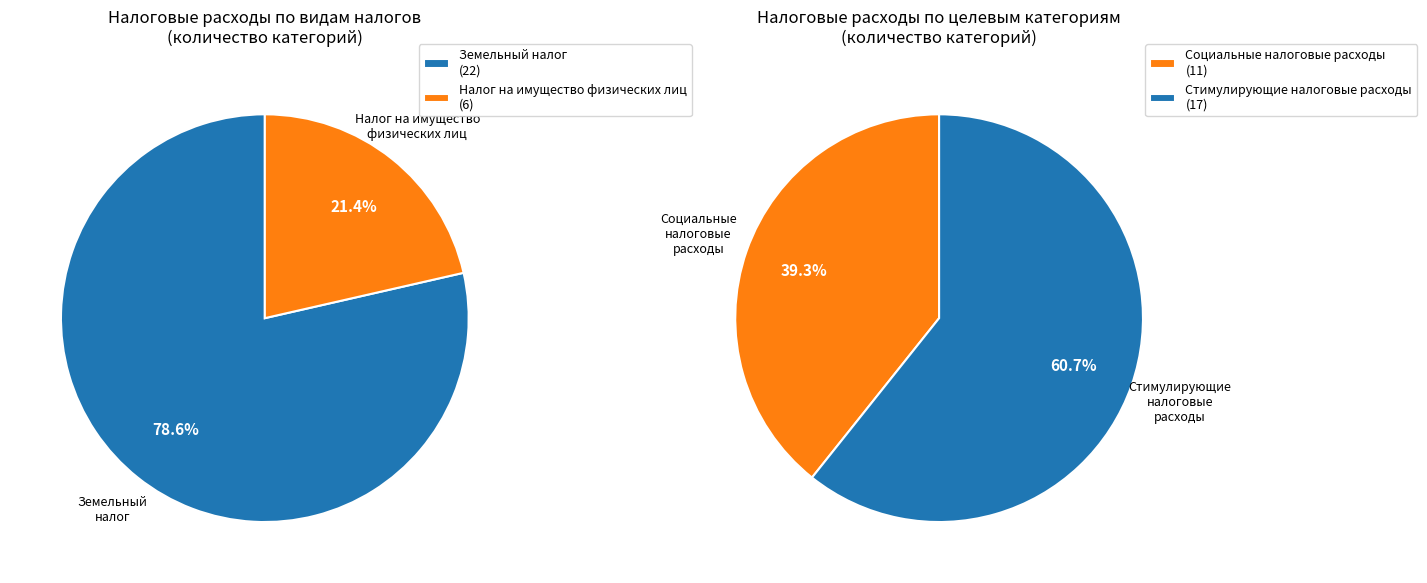

How many slices are in this pie chart?

2